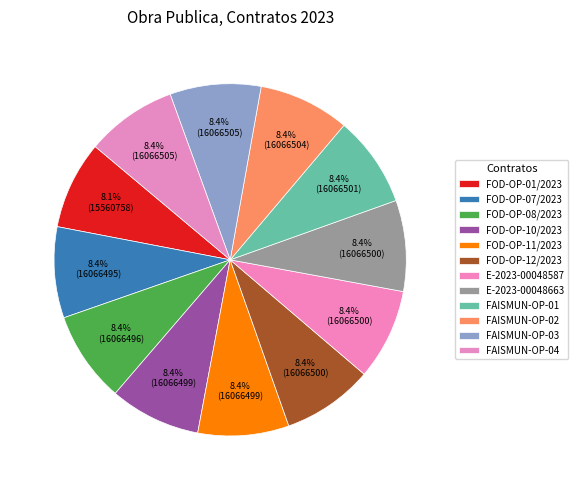

Between FOD-OP-10/2023 and FAISMUN-OP-03, which is larger?

FAISMUN-OP-03